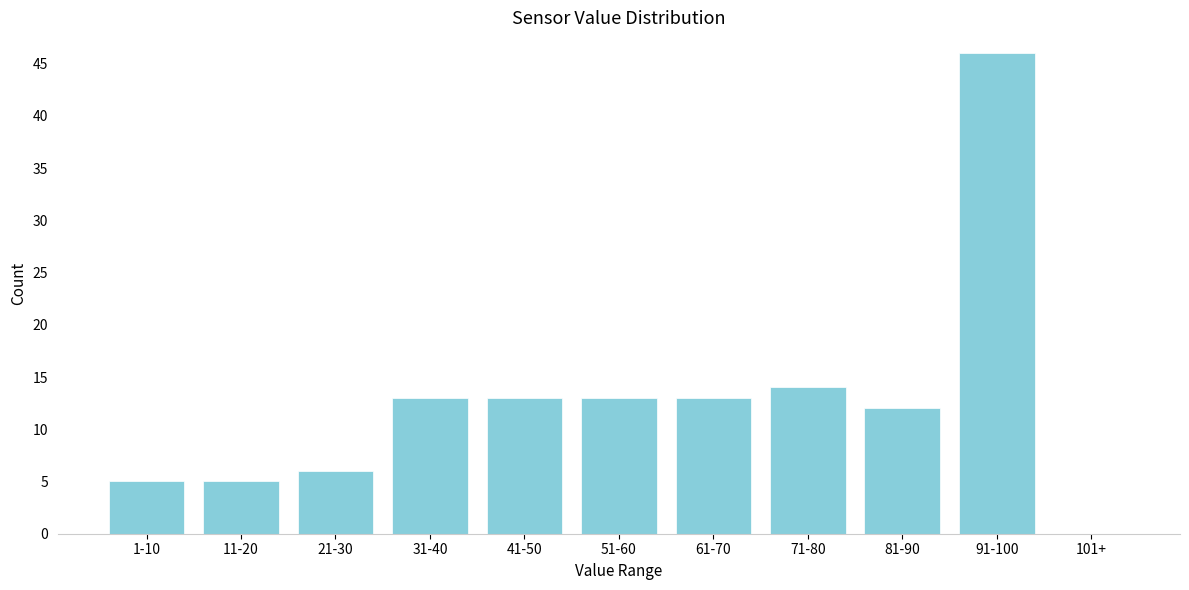

Which category has the highest value across all series?

91-100